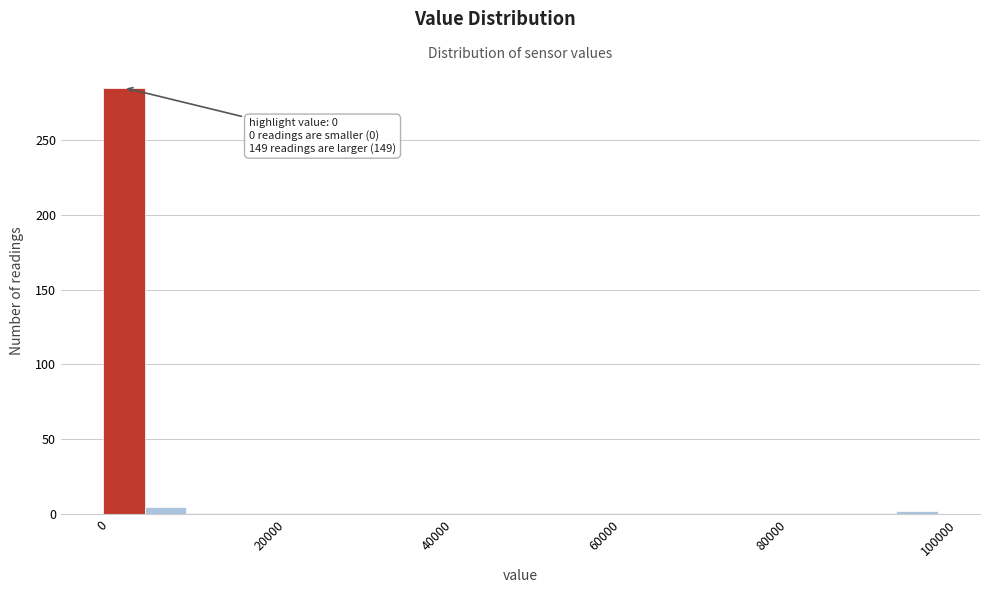

Around what value on the x-axis is the tallest bar? Give the approximate position of its centre, as read against the axis.

2000